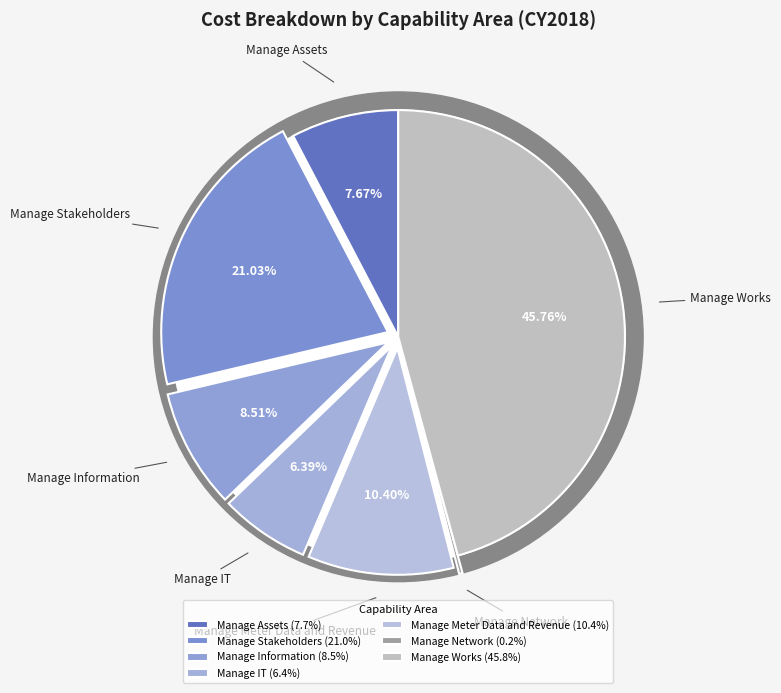

Is it true that Manage Stakeholders is 21% of the pie?

True